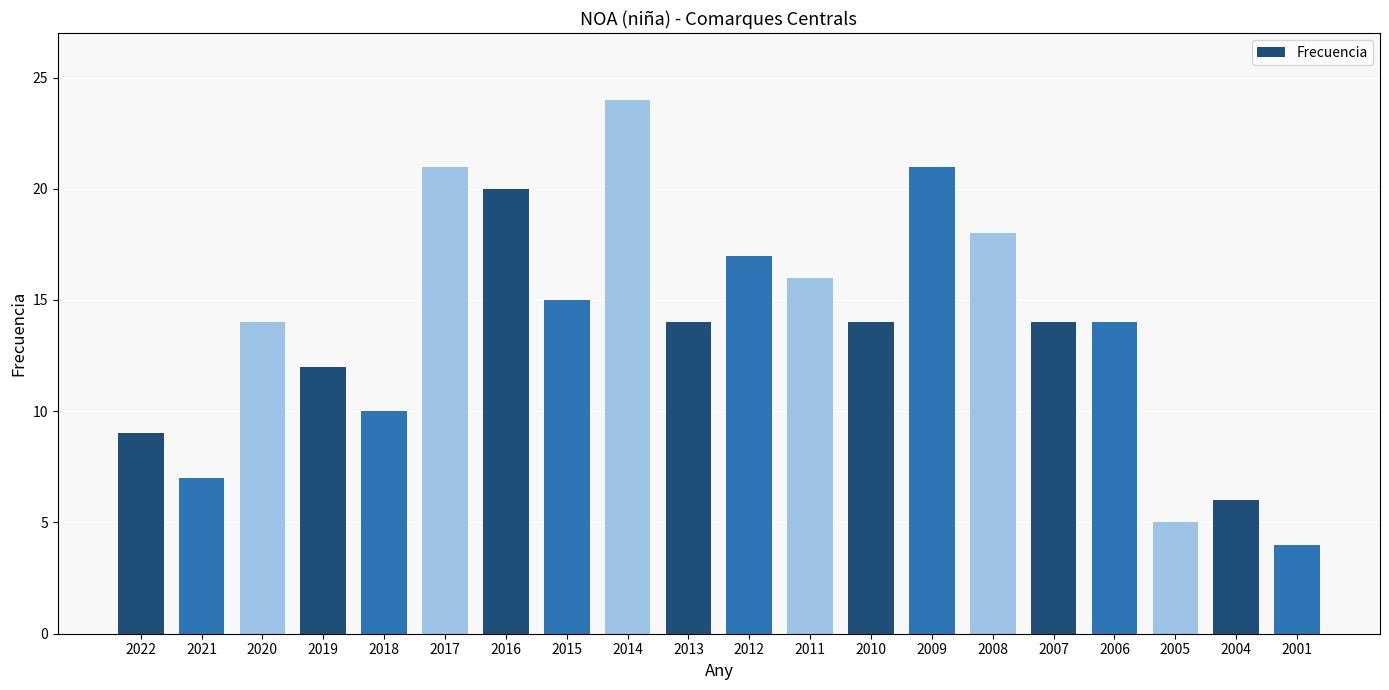

True or false: the data shows 10 at 2008.

False